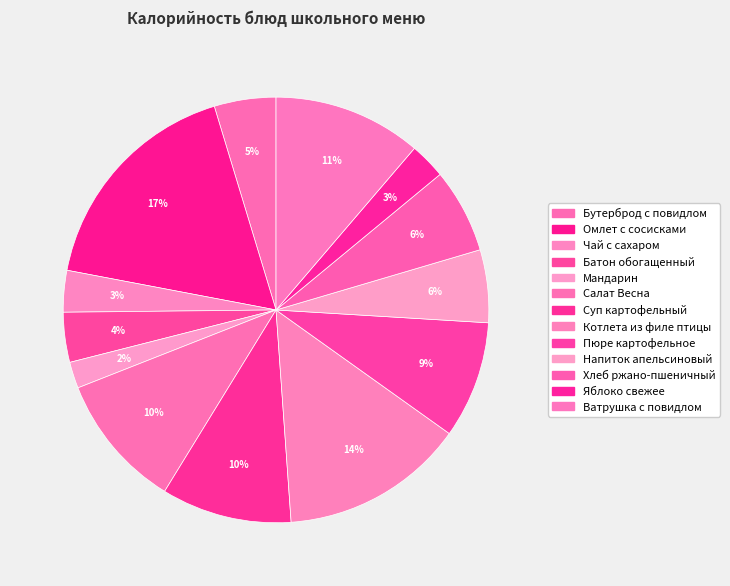

How many segments does this pie chart have?

13